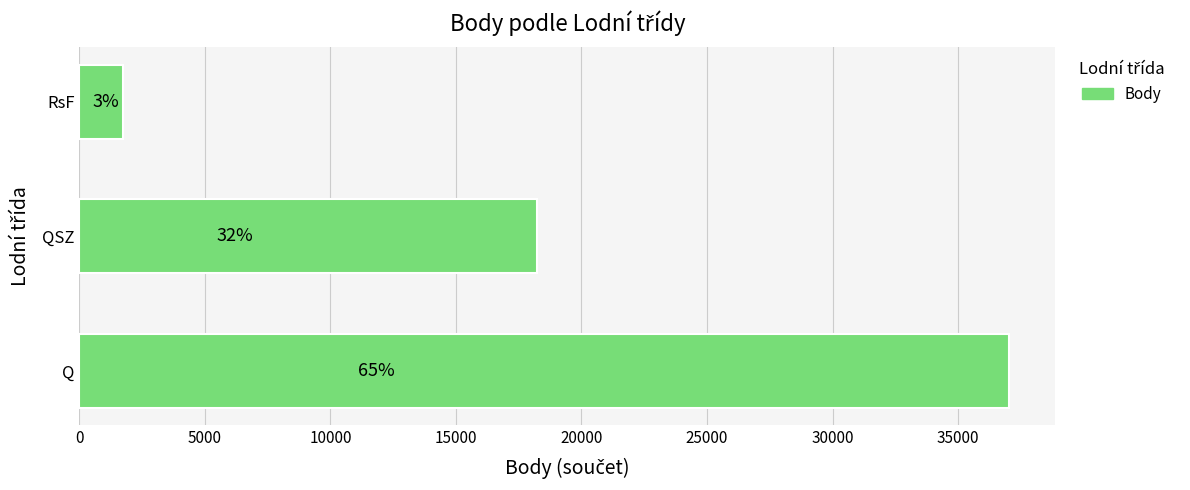

Are the bars horizontal?

Yes